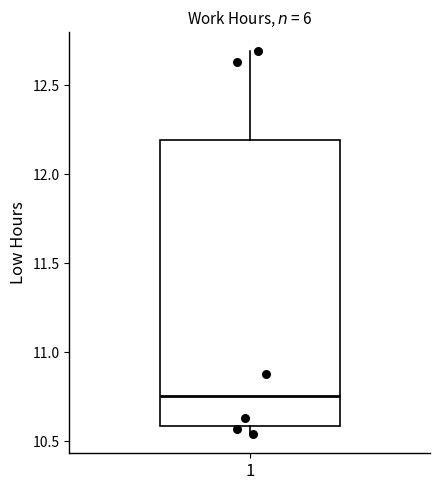

Transcribe this box plot: give where the median line is, the range the box spans, and where the two whiskers end, as read against the y-axis. The values are not printed on the chart, so give them approximately, as read against the axis.

median 10.75, box 10.60 to 12.20, whiskers 10.55 to 12.70